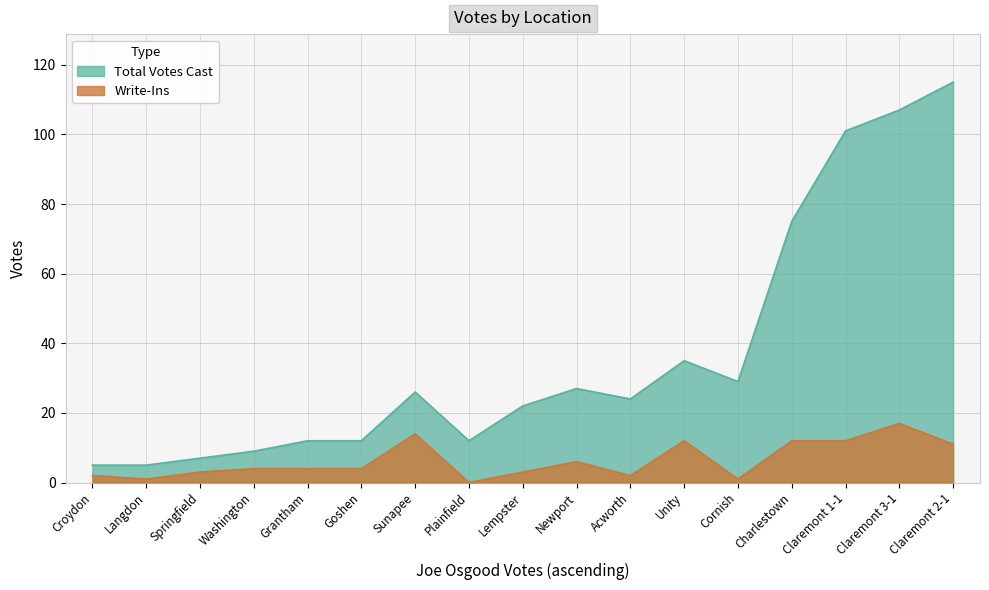

What is the difference between the maximum and second lowest values in the Total Votes Cast series?

110